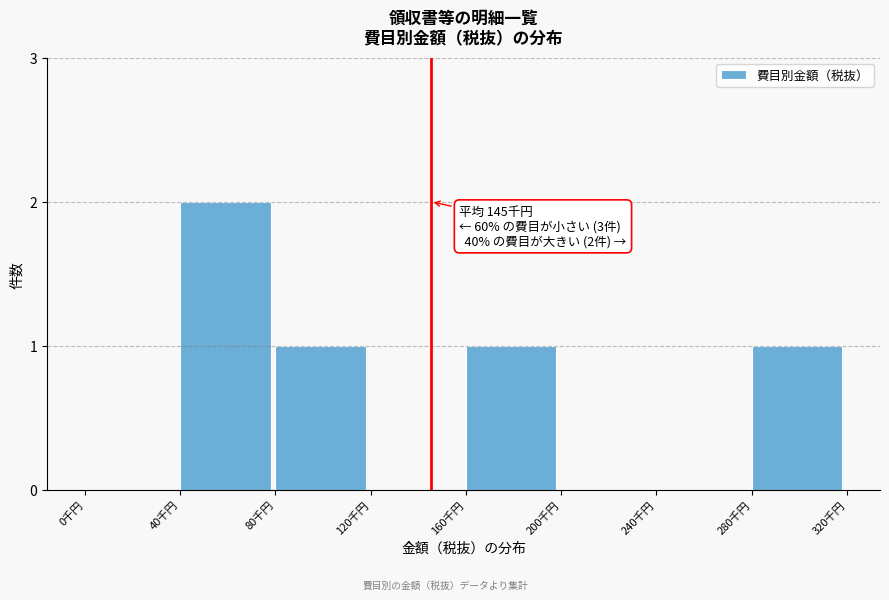

Reading left to right, list all the values displayed in this chart.

0千円=0	40千円=2	80千円=1	120千円=0	160千円=1	200千円=0	240千円=0	280千円=1